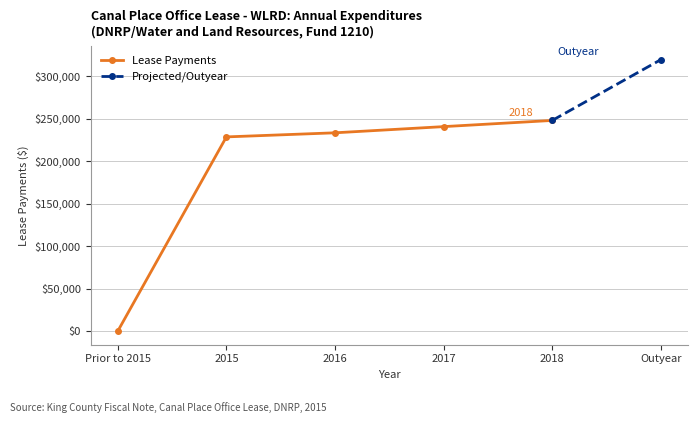

What is the maximum value for Lease Payments?

248044.7